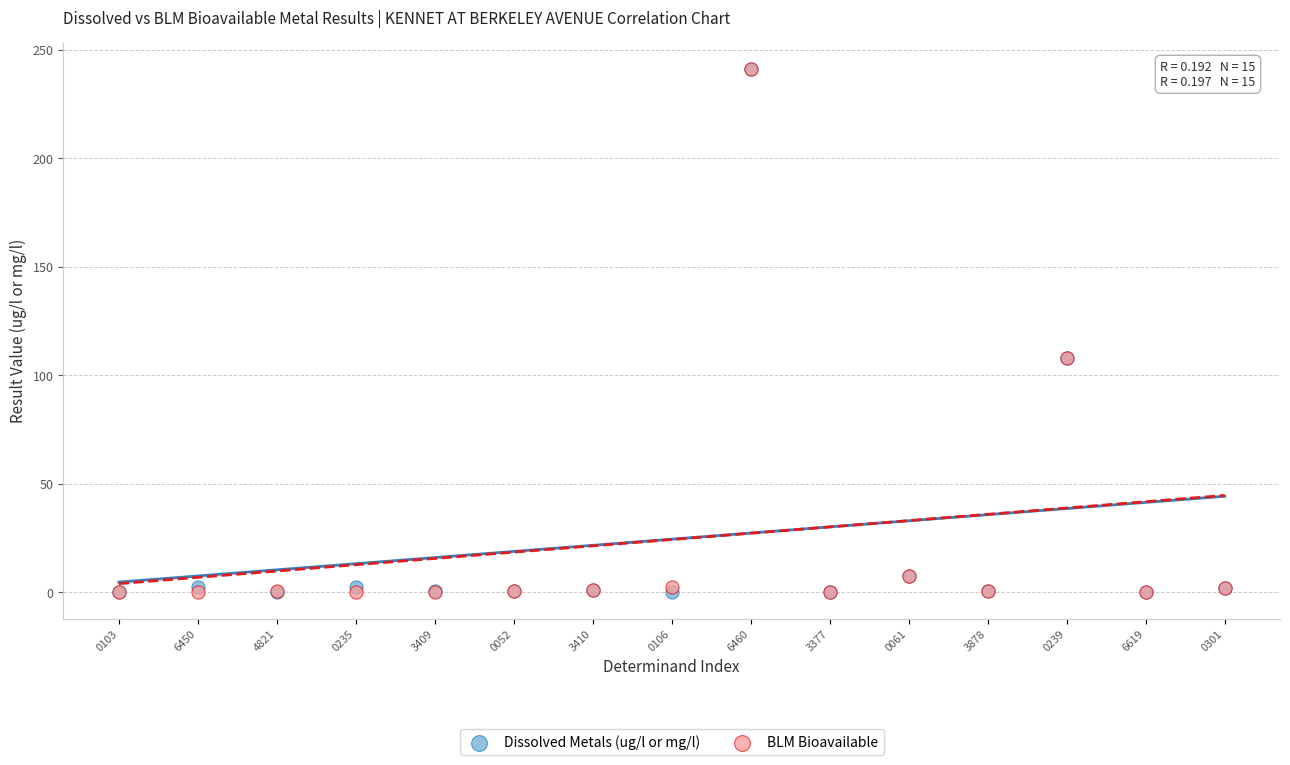

What are all the series names shown in the legend?

Dissolved Metals (ug/l or mg/l), BLM Bioavailable